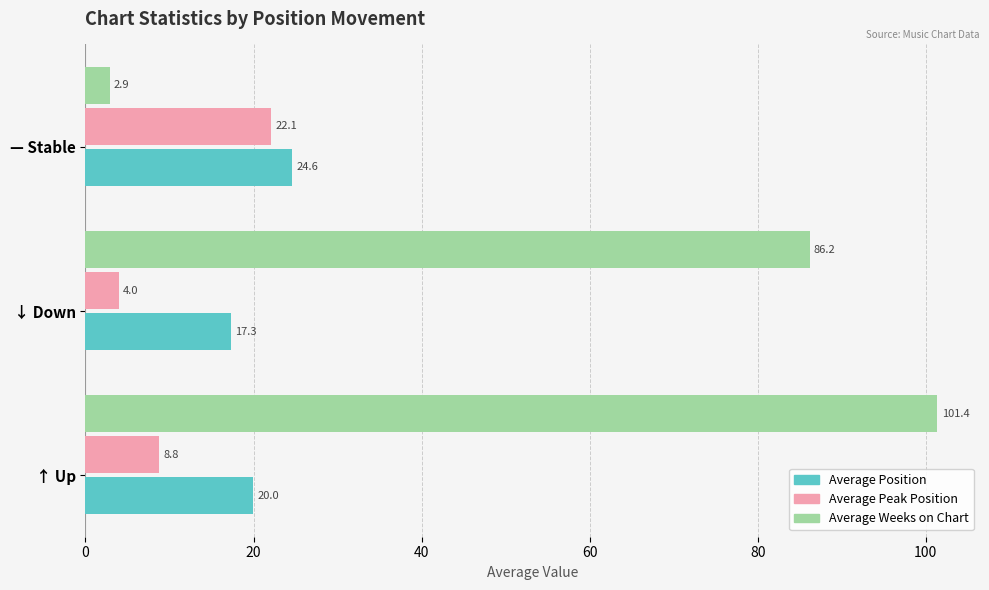

What is the greatest value displayed?

101.4